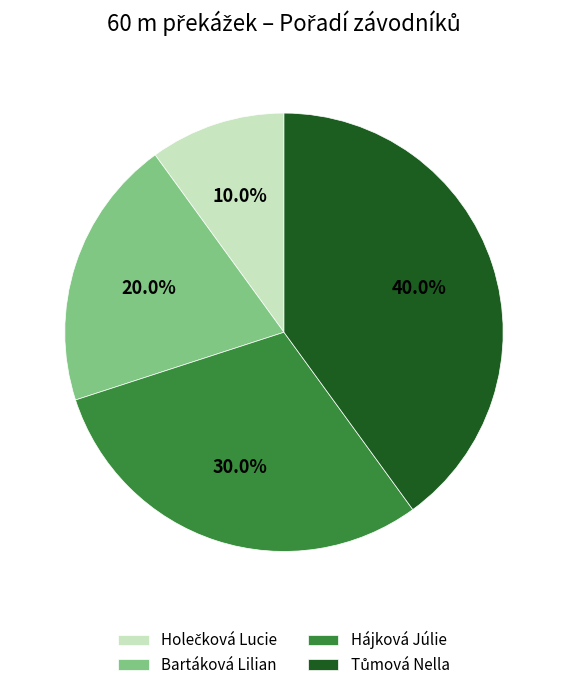

Does any single category account for the majority?

No